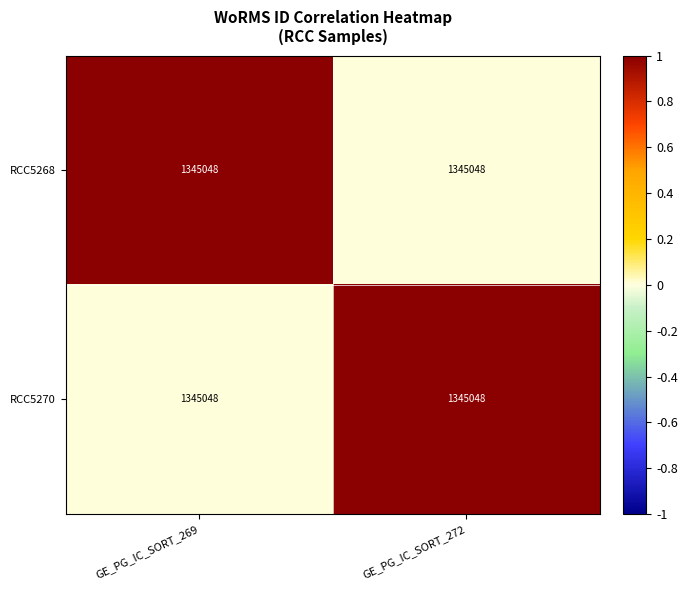

Count the RCC5270 values in the range 0 to 1.

2